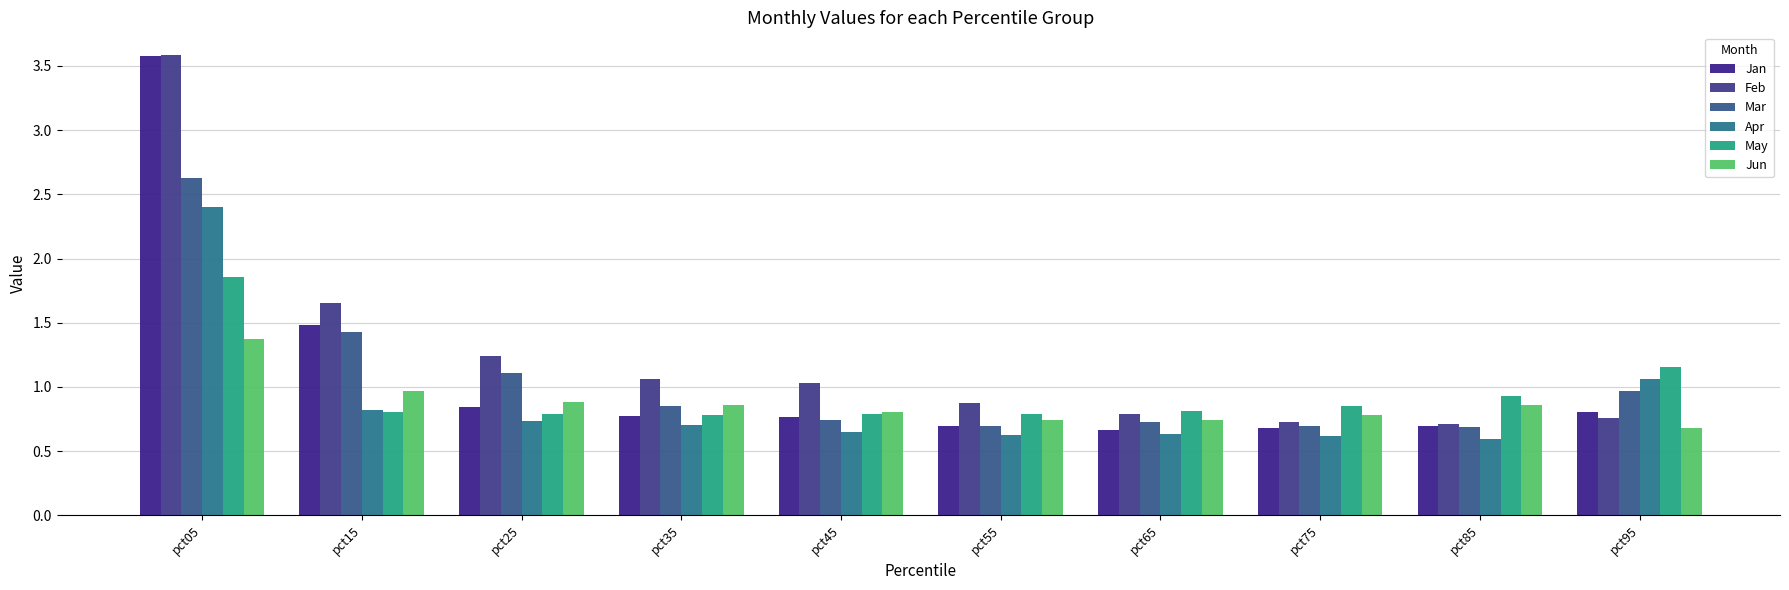

What are all the series names shown in the legend?

Jan, Feb, Mar, Apr, May, Jun